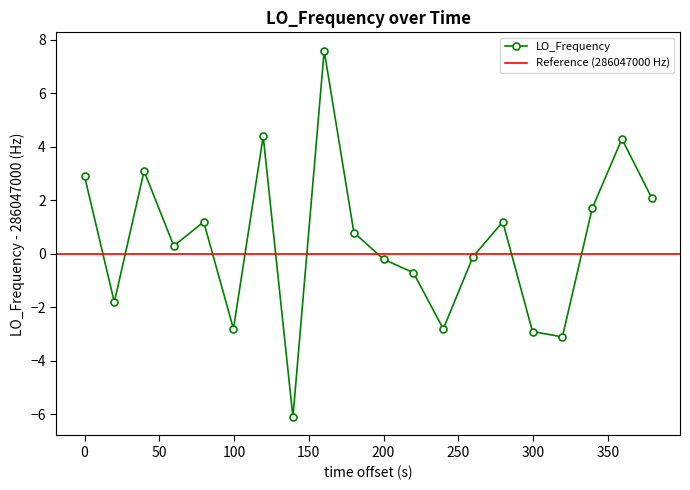

In LO_Frequency, how many points are lower than both neighbors (excluding endpoints)?

6